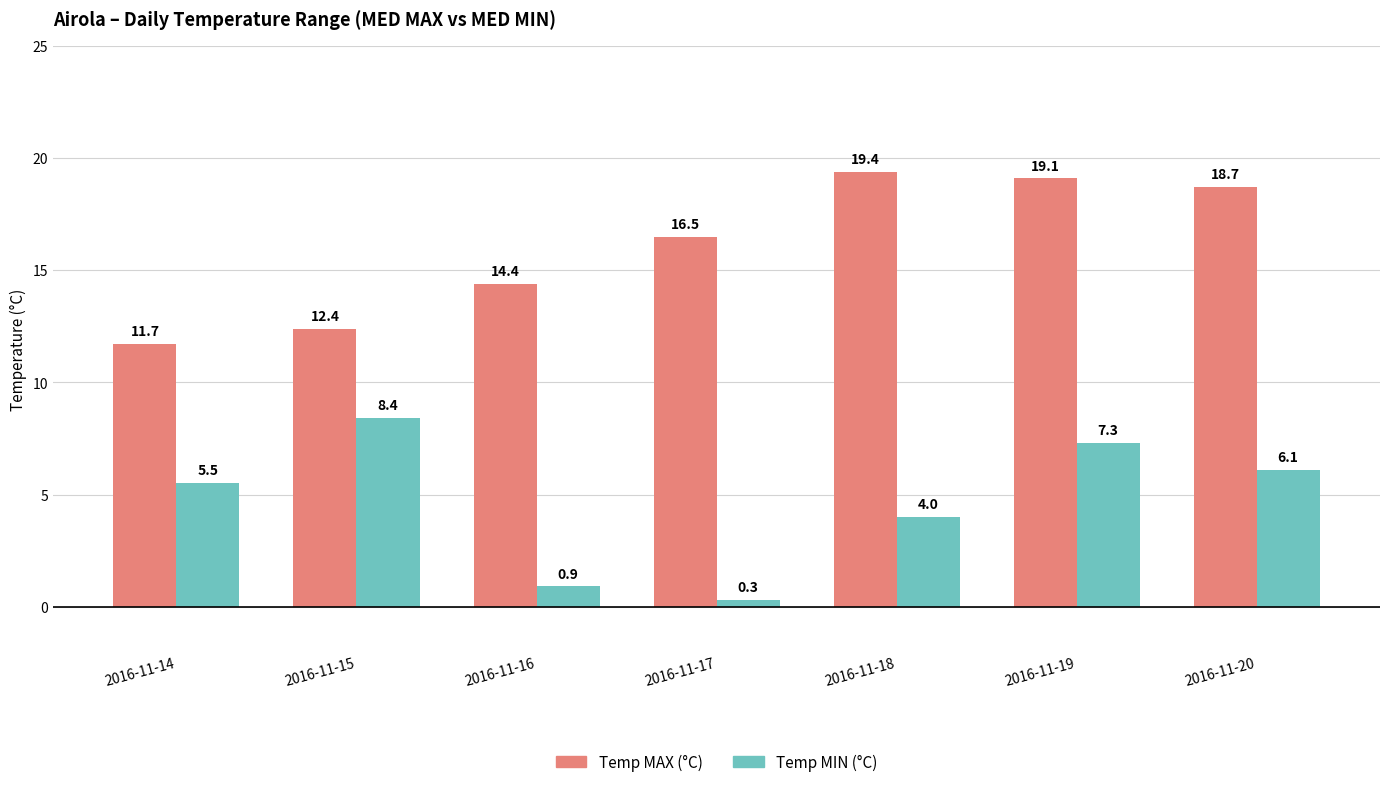

Where does the Temp MIN (°C) series first go above 5?

2016-11-14